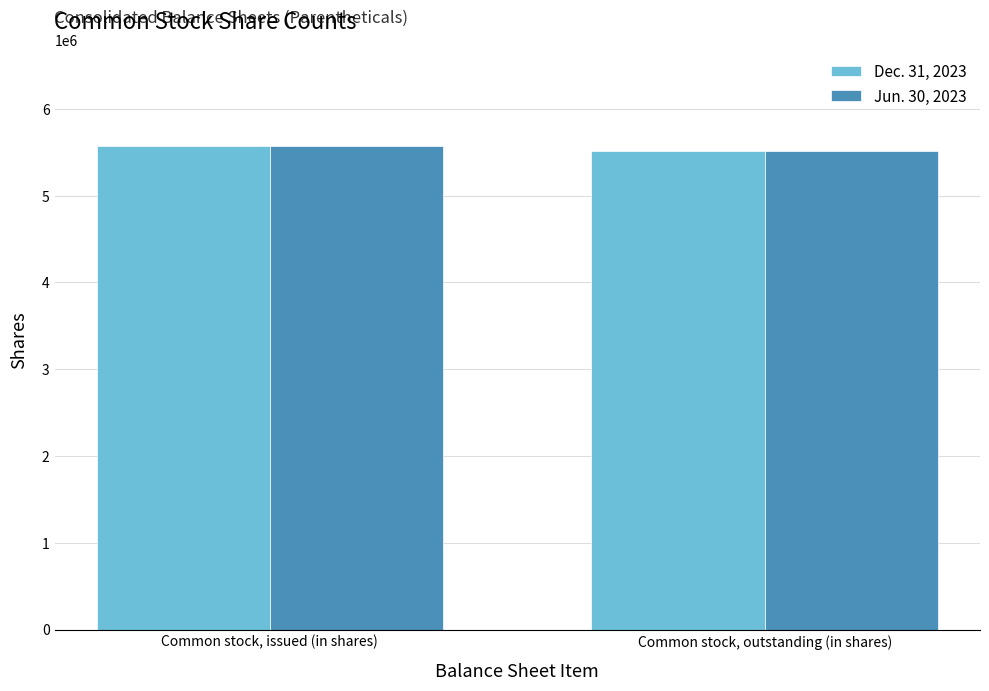

Reading left to right, transcribe all the data shown in this chart.

Dec. 31, 2023: 5567347	5517174
Jun. 30, 2023: 5567347	5517174